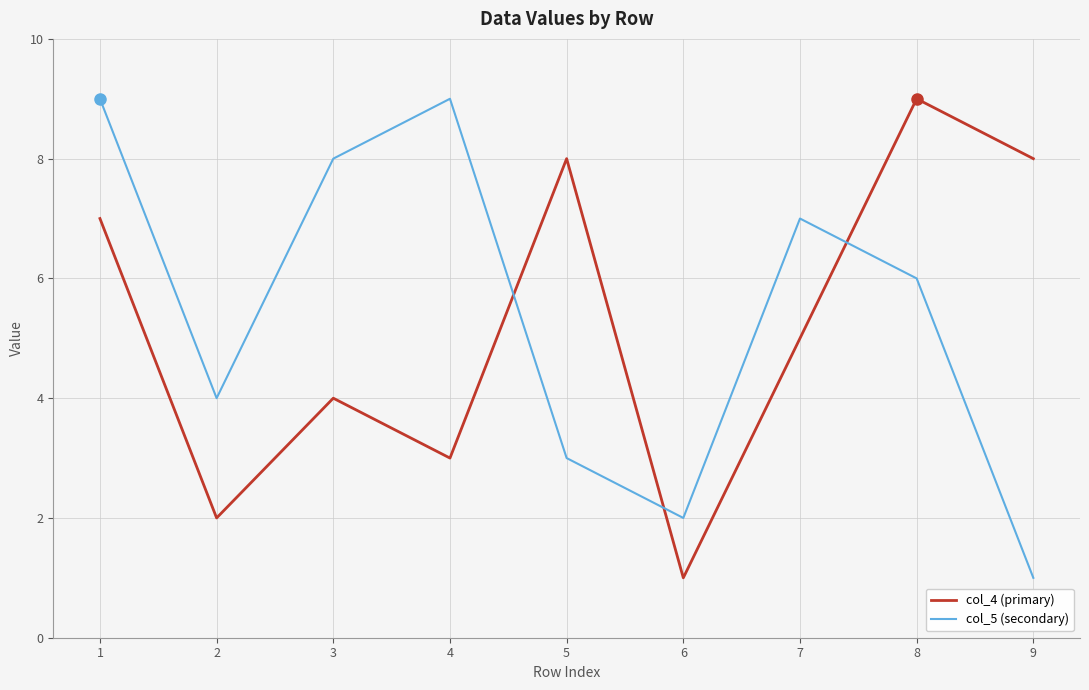

Which series has the largest total across all categories?

col_5 (secondary)